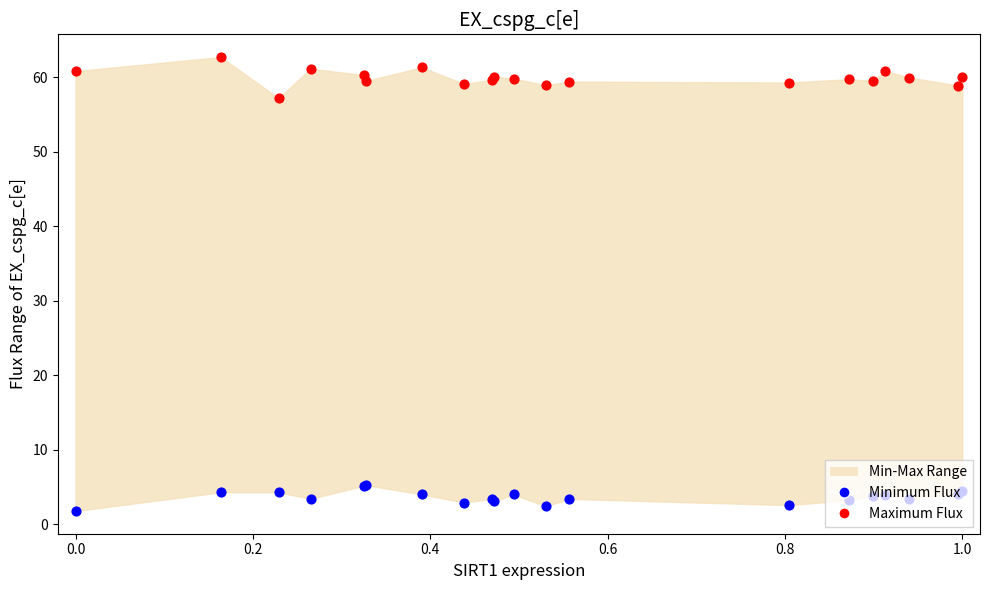

Which series contains the highest Y value?

Maximum Flux